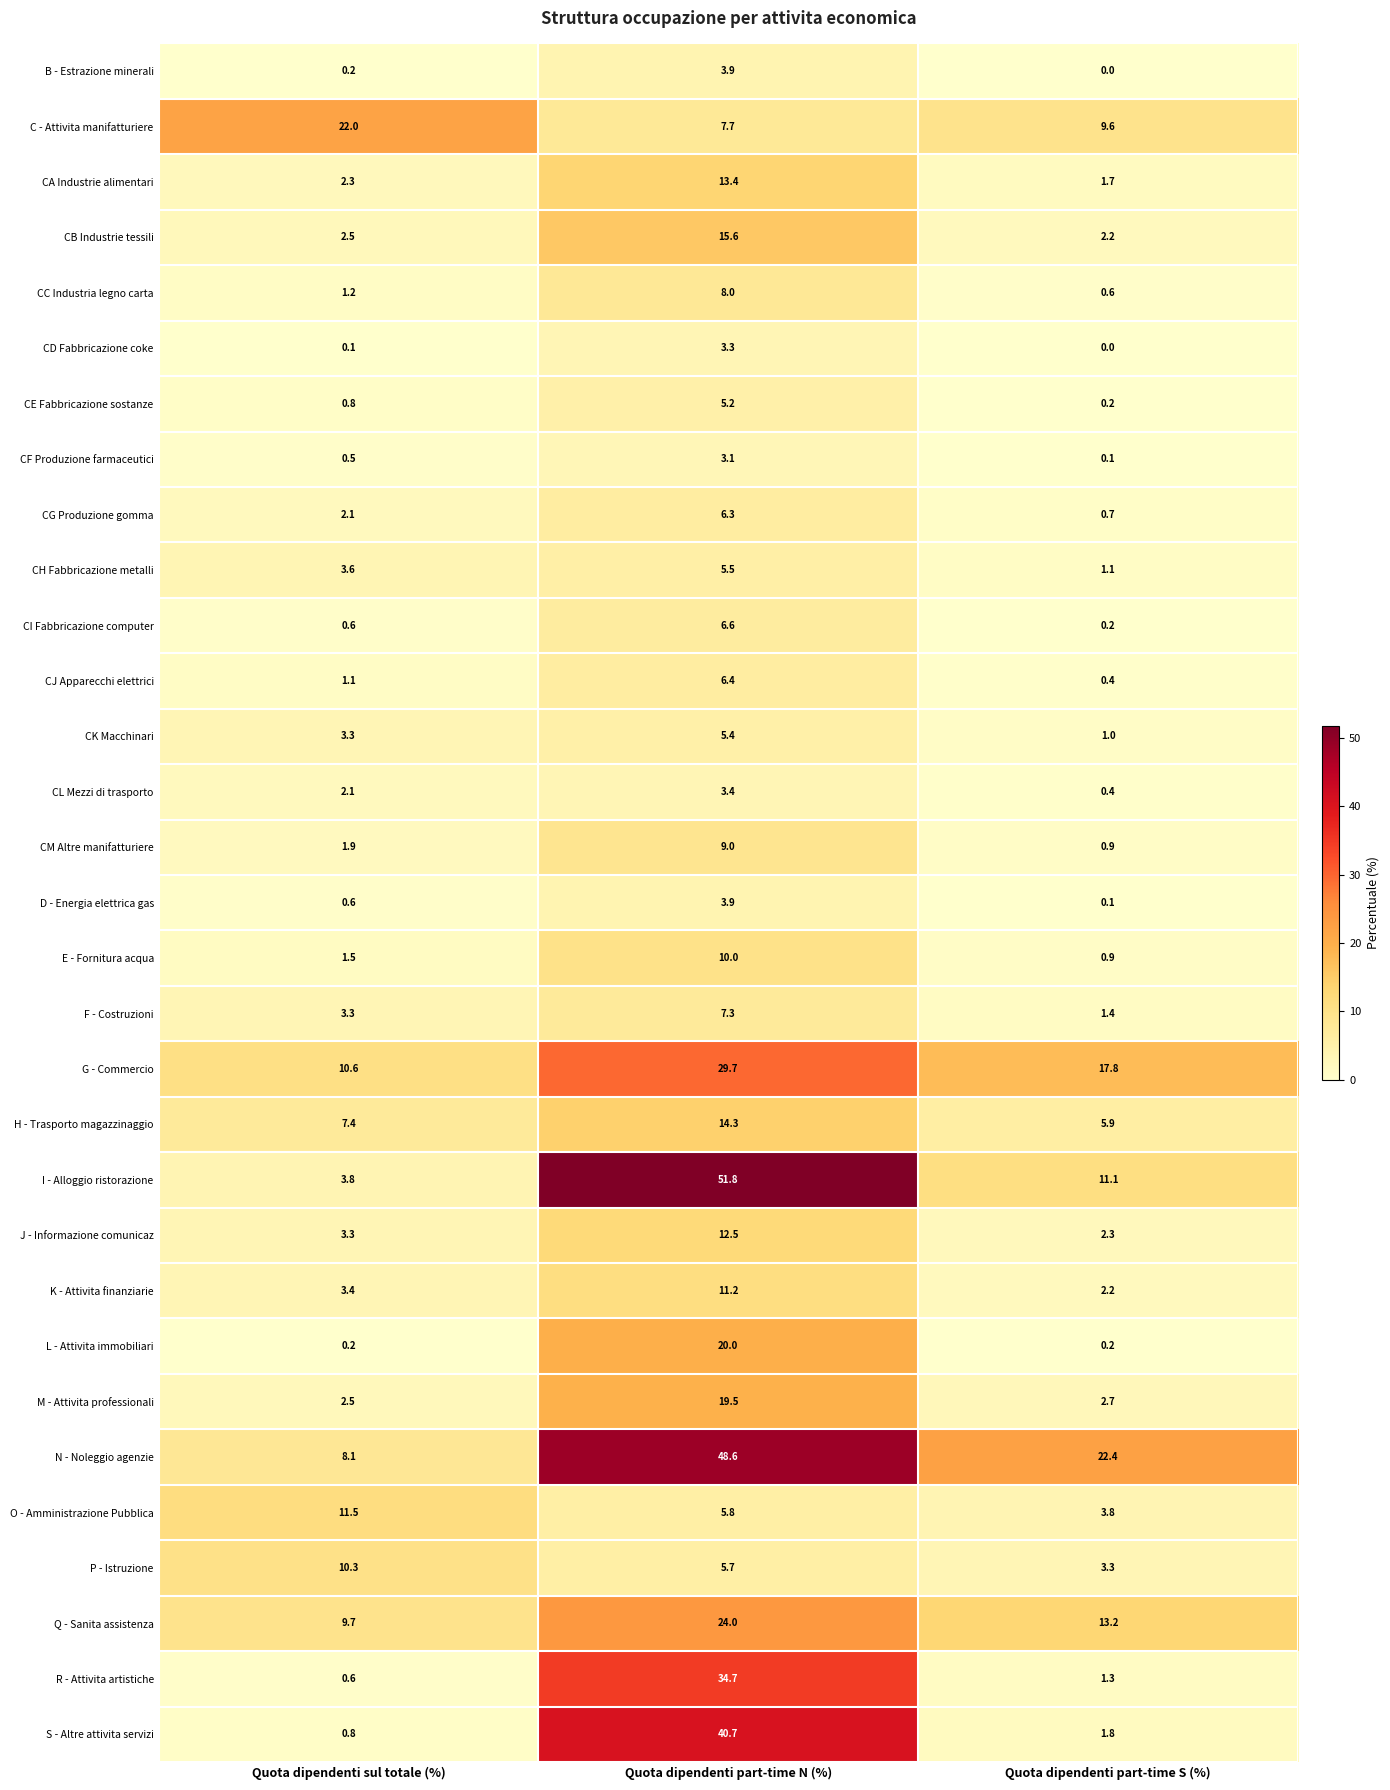

What is the lowest value of the C - Attivita manifatturiere series?

7.7